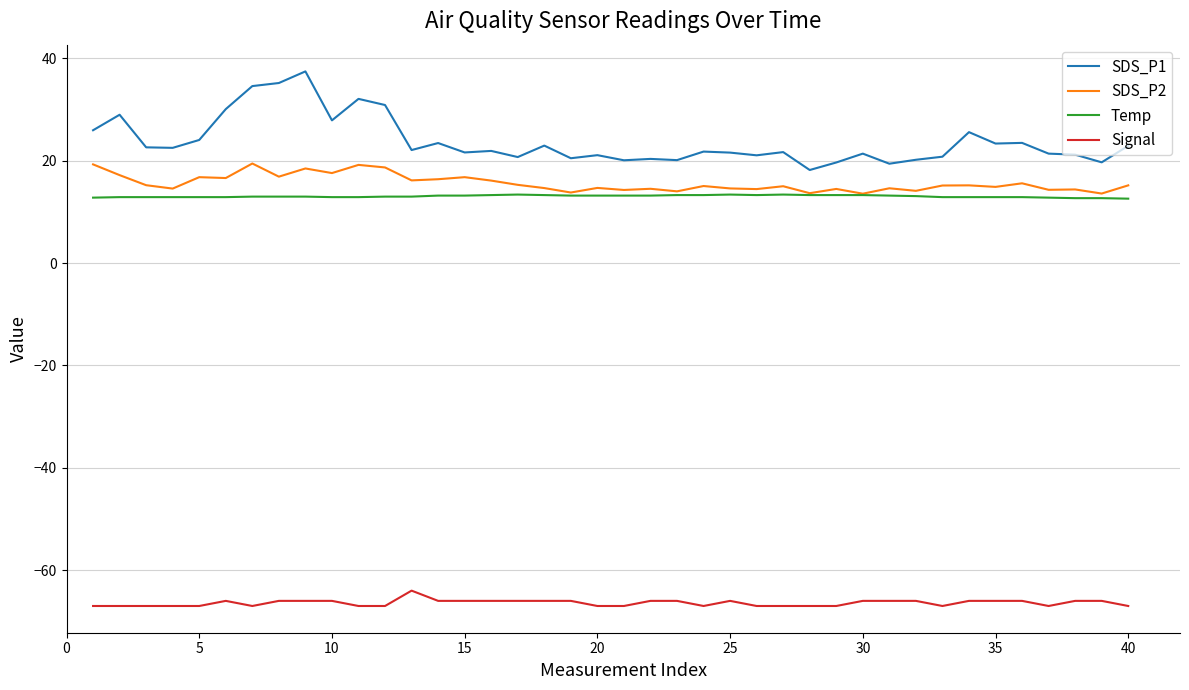

Which series has the largest total across all categories?

SDS_P1